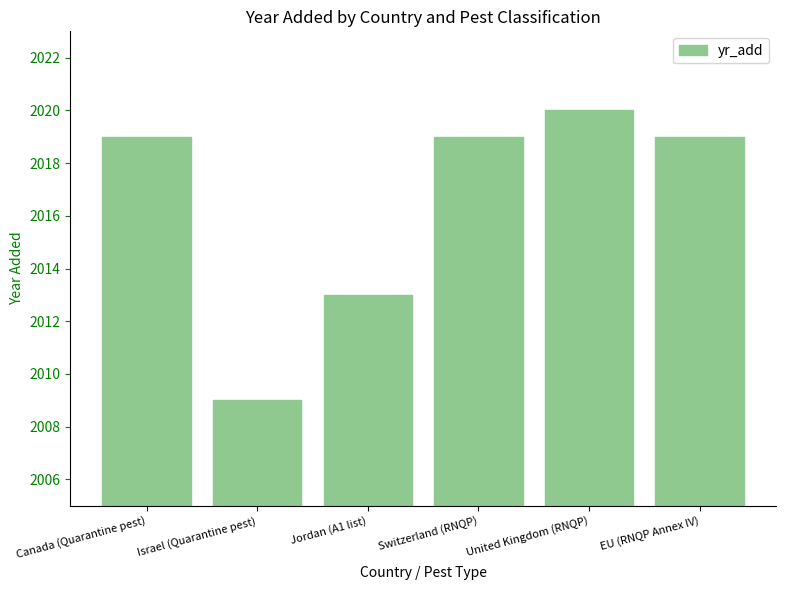

Are the bars horizontal?

No